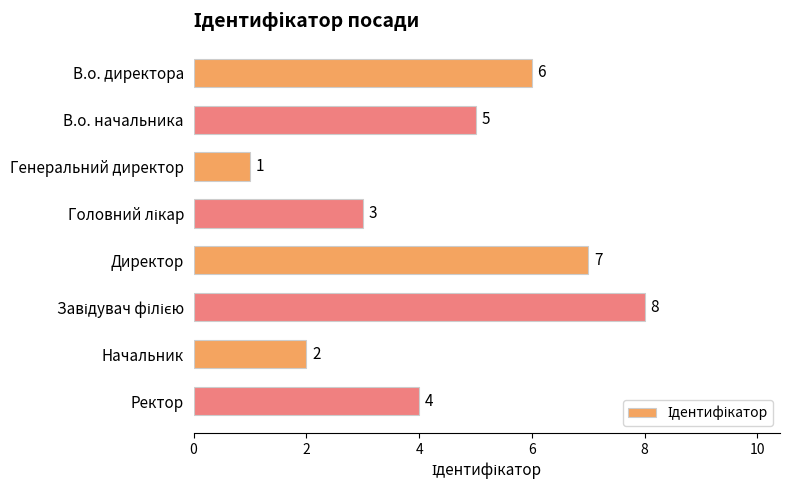

Is it true that the value at В.о. начальника is 2?

False